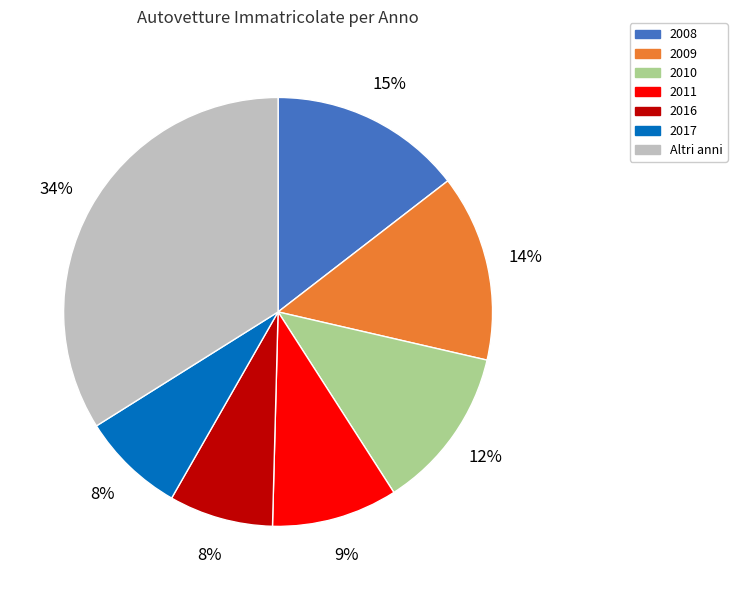

To the nearest percent, what is the difference between the largest and smallest slice percentages?

26%